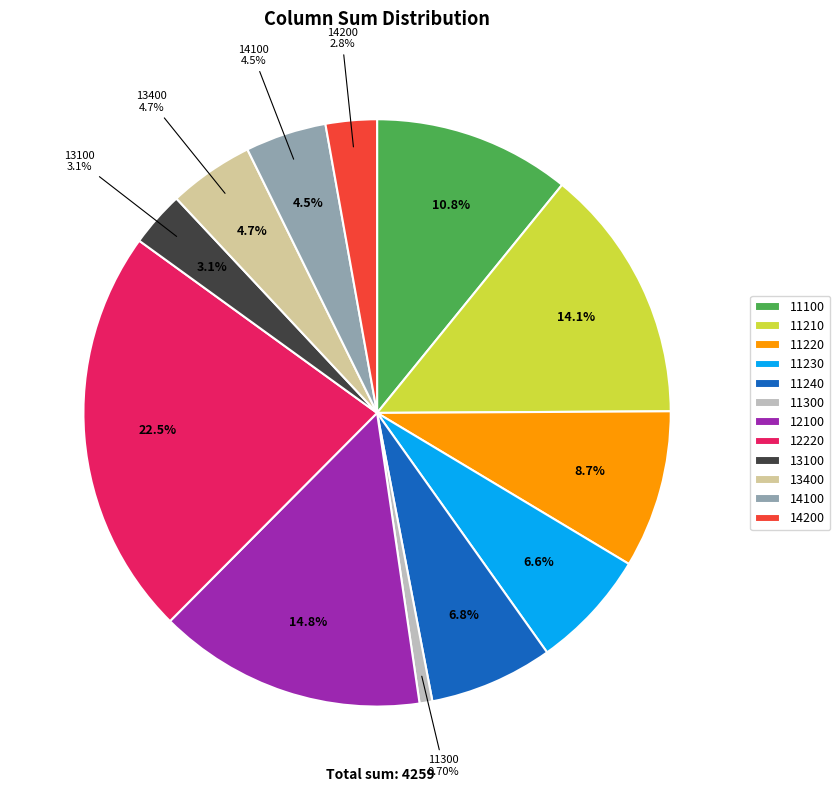

How many segments does this pie chart have?

12